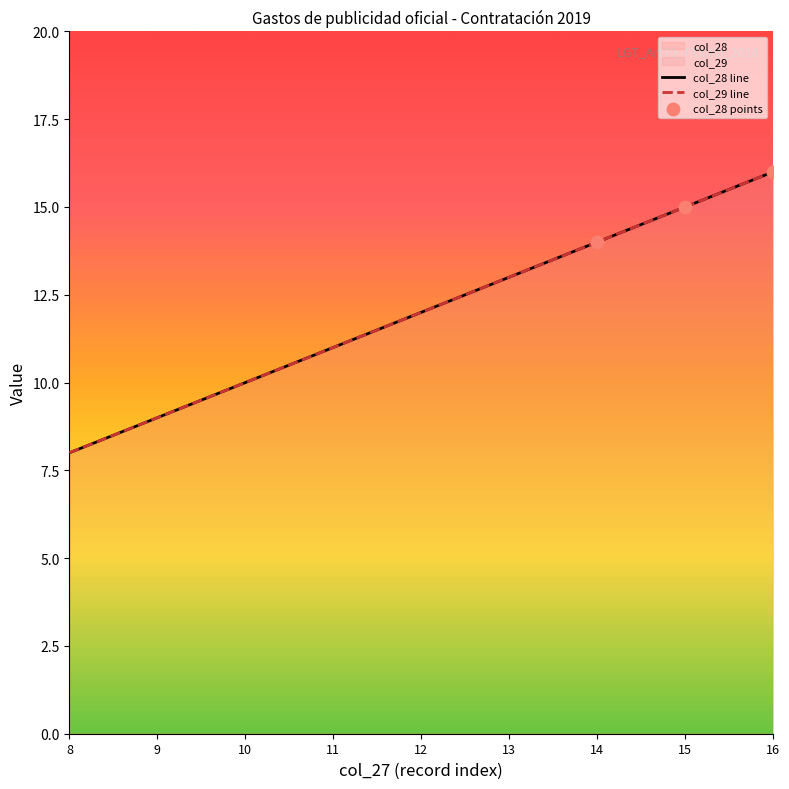

Is the value of col_29 at 8 greater than the value of col_28 at 11?

No